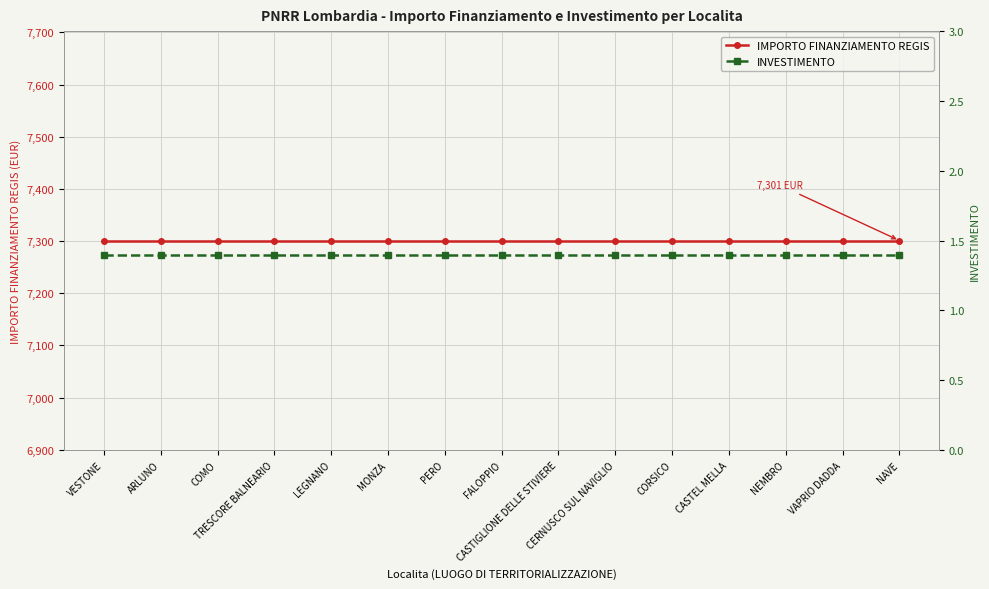

Reading left to right, transcribe all the data shown in this chart.

IMPORTO FINANZIAMENTO REGIS: 7301.0	7301.0	7301.0	7301.0	7301.0	7301.0	7301.0	7301.0	7301.0	7301.0	7301.0	7301.0	7301.0	7301.0	7301.0
INVESTIMENTO: 1.4	1.4	1.4	1.4	1.4	1.4	1.4	1.4	1.4	1.4	1.4	1.4	1.4	1.4	1.4